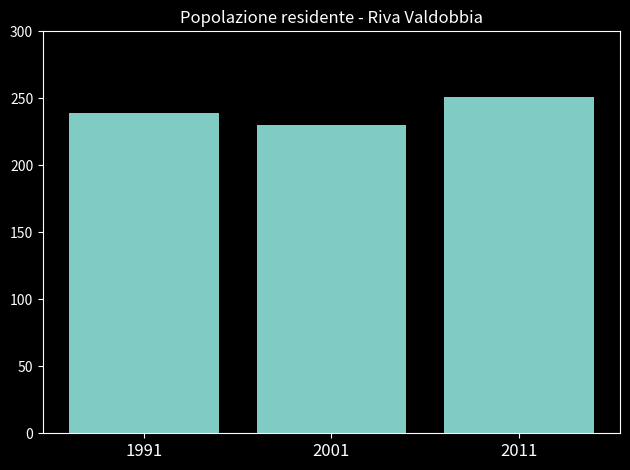

Are the bars horizontal?

No